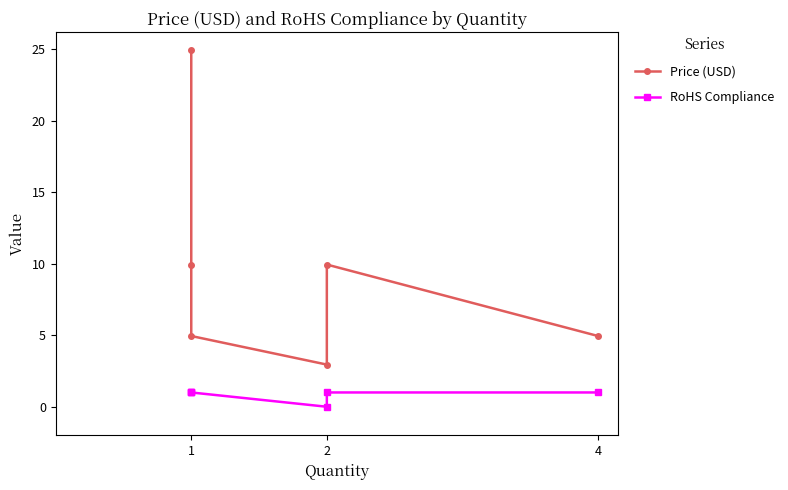

How many values in the Price (USD) series exceed 9?

3